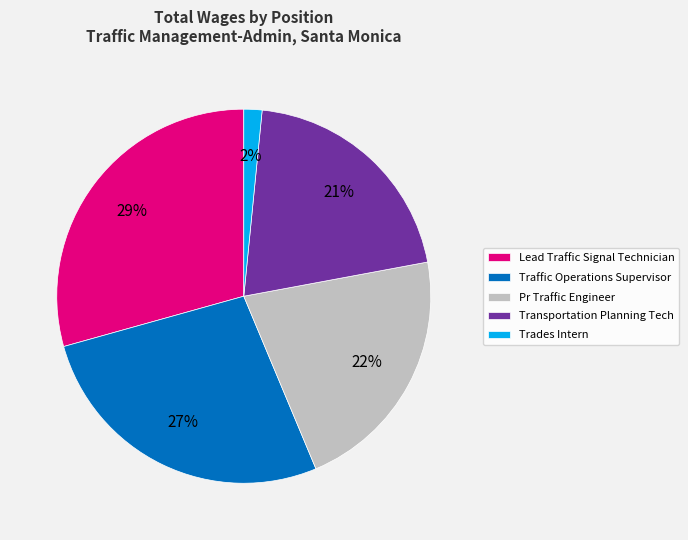

To the nearest percent, what is the average slice percentage?

20%